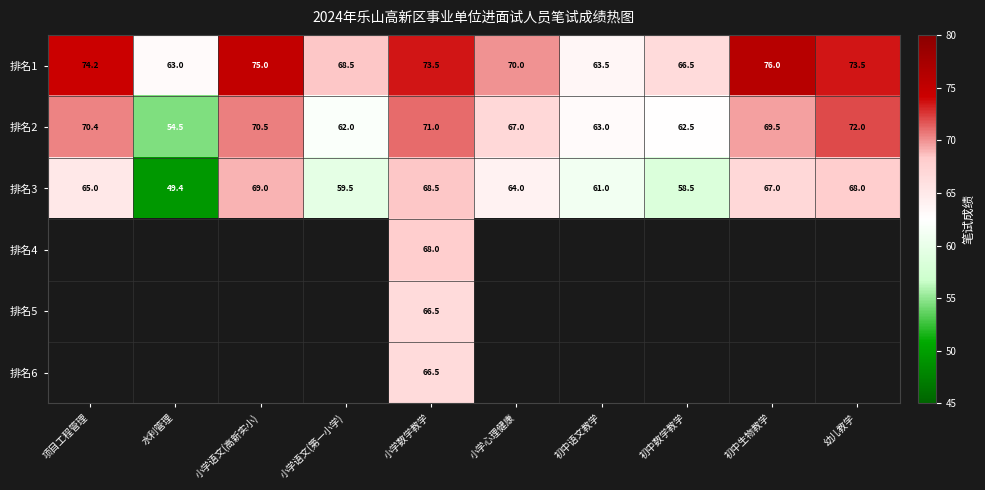

At which category is the sum across all series the highest?

小学数学教学